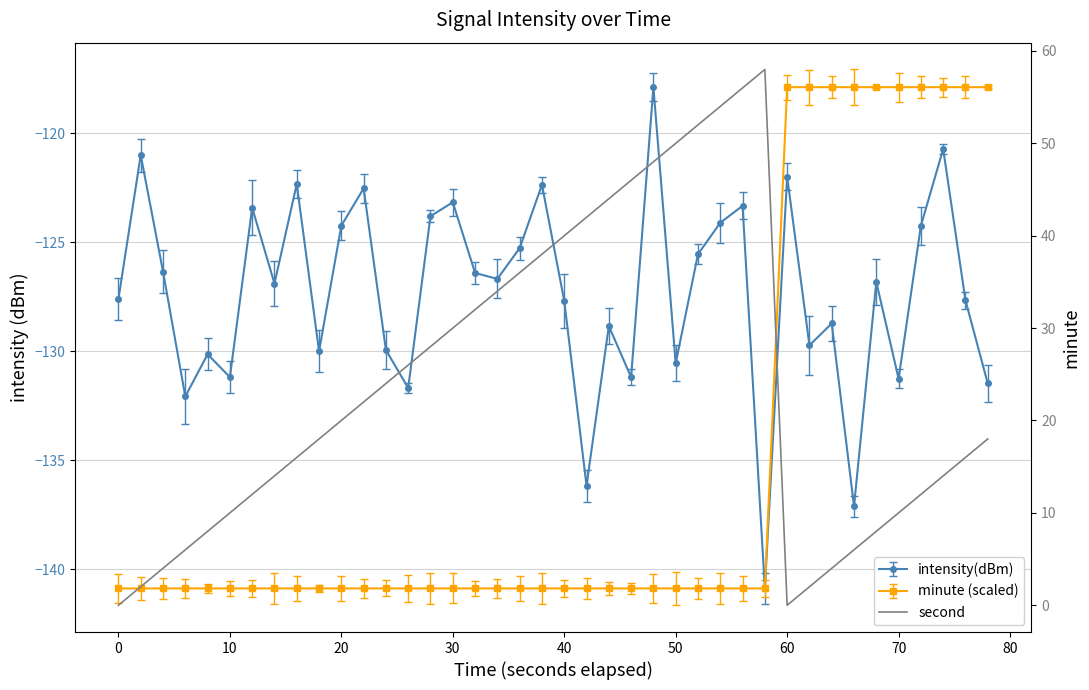

The chart shows a value of 66 at 50. True or false?

False